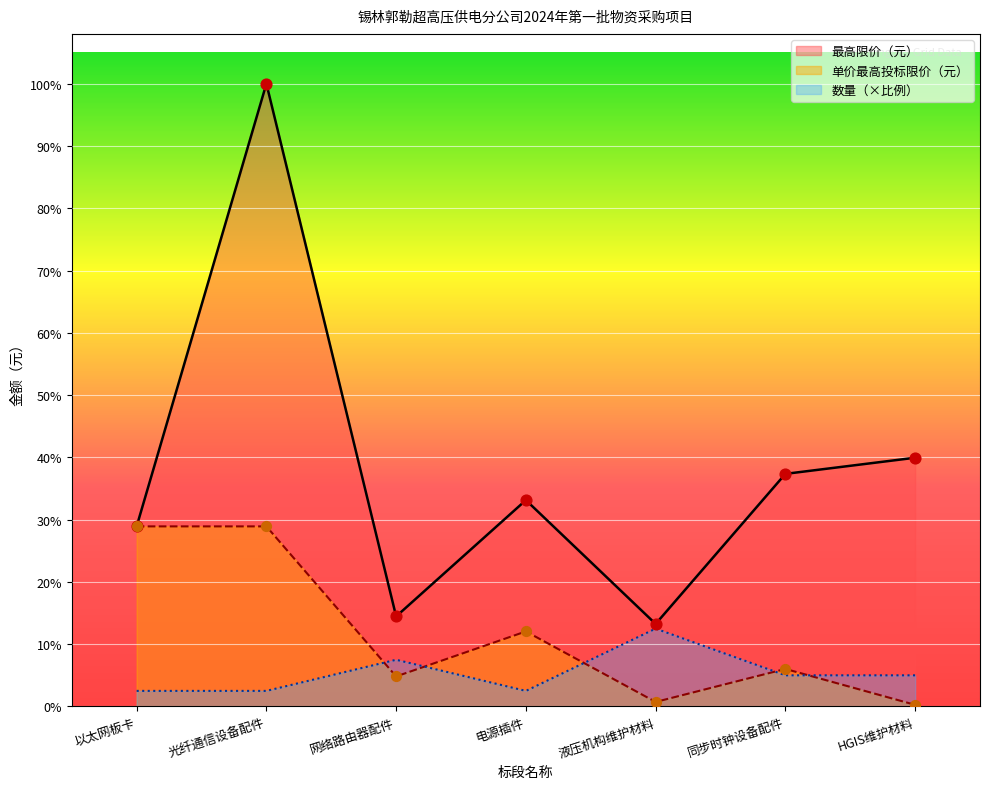

Which series has the widest spread of Y values?

最高限价（元）